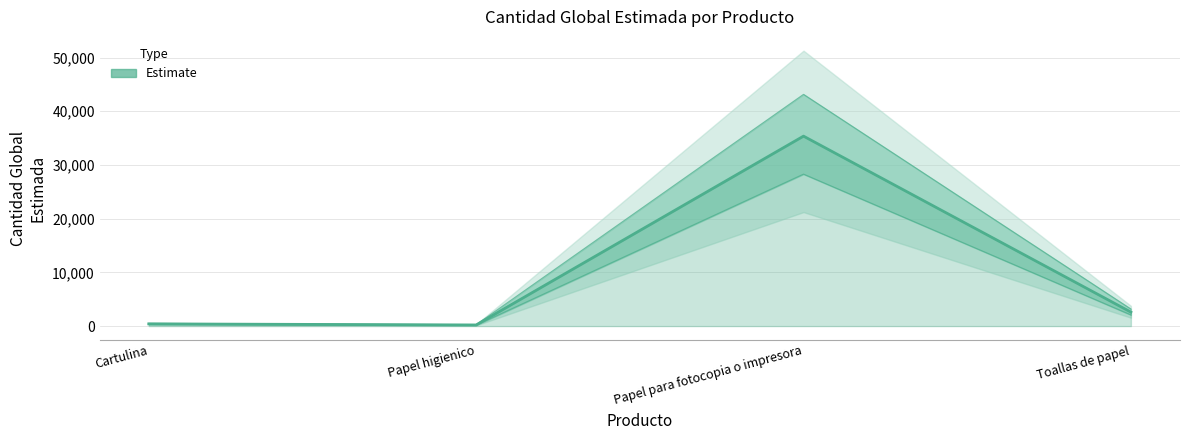

Reading left to right, extract all data points from this chart.

Cartulina=410	Papel higienico=211	Papel para fotocopia o impresora=35374	Toallas de papel=2600